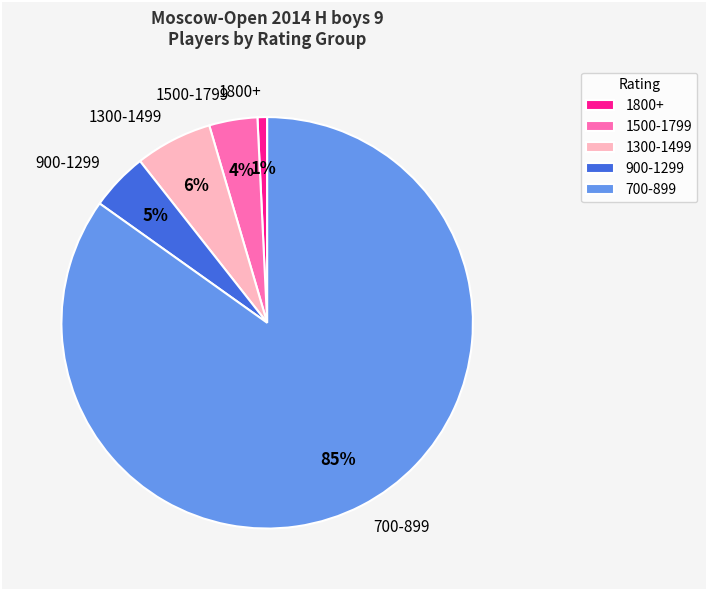

Which category has the smallest portion of the pie?

1800+